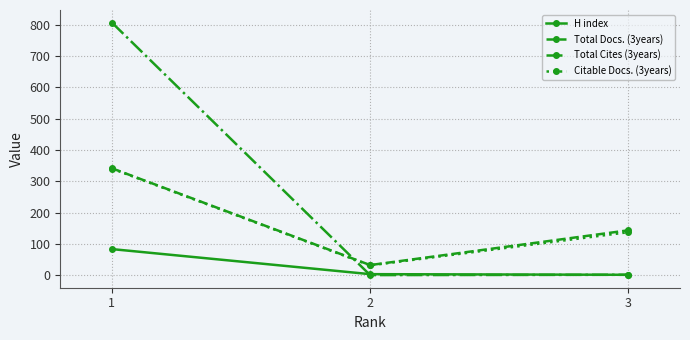

Which series has the largest range (max minus min)?

Total Cites (3years)